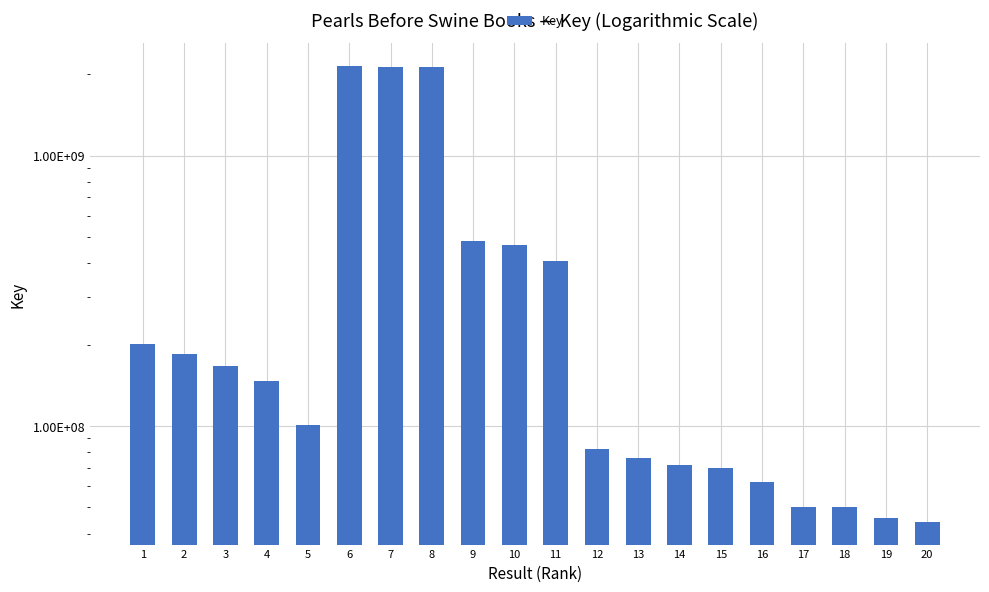

Does the chart contain stacked bars?

No